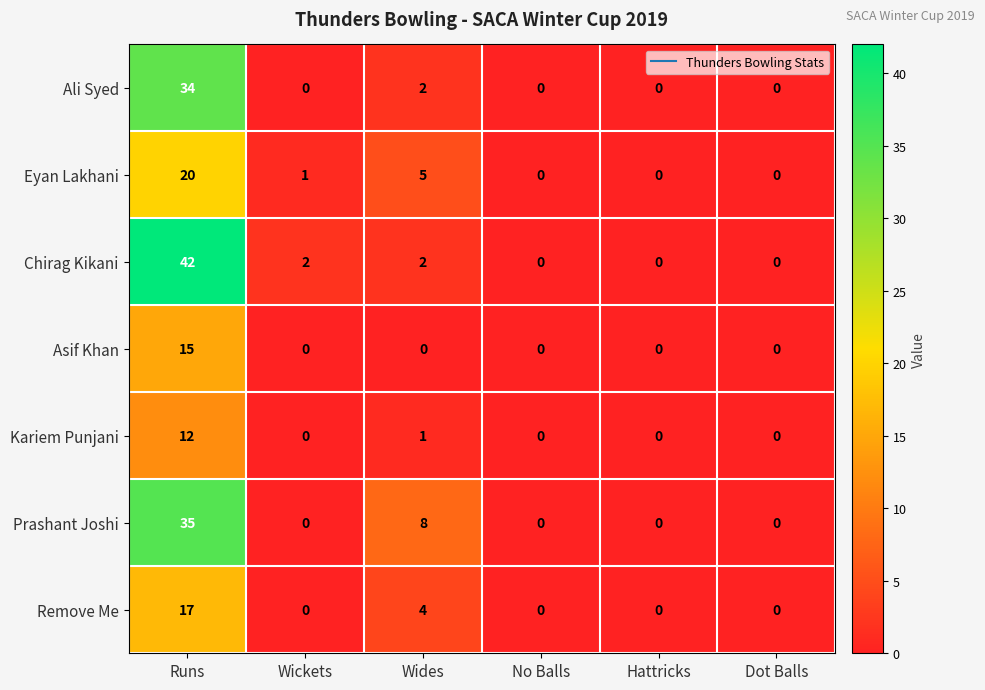

The value of Asif Khan at Dot Balls is 9. True or false?

False